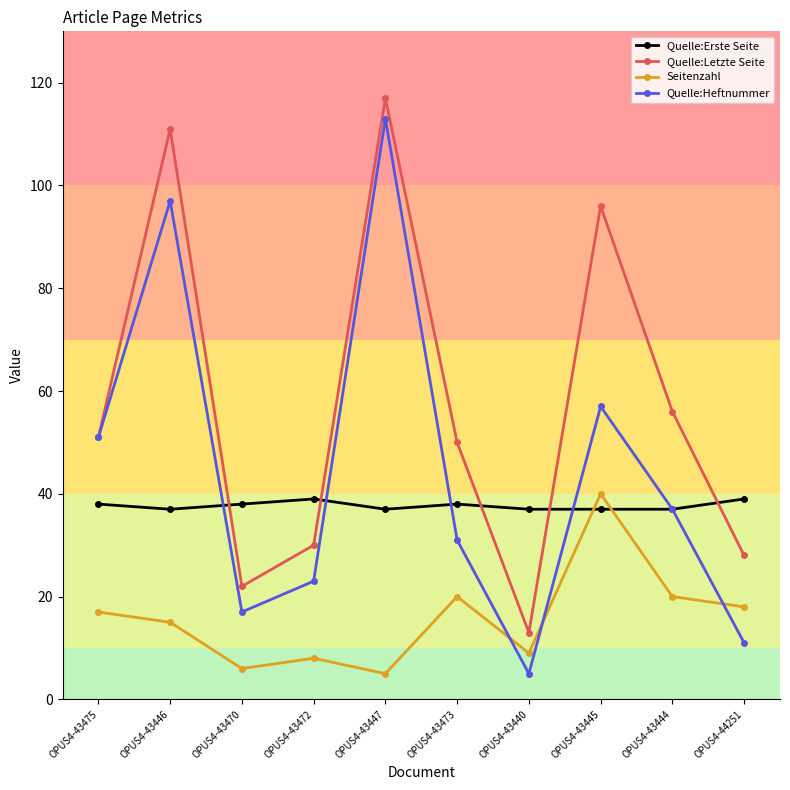

List the series in order of their overall mean, highest first.

Quelle:Letzte Seite, Quelle:Heftnummer, Quelle:Erste Seite, Seitenzahl